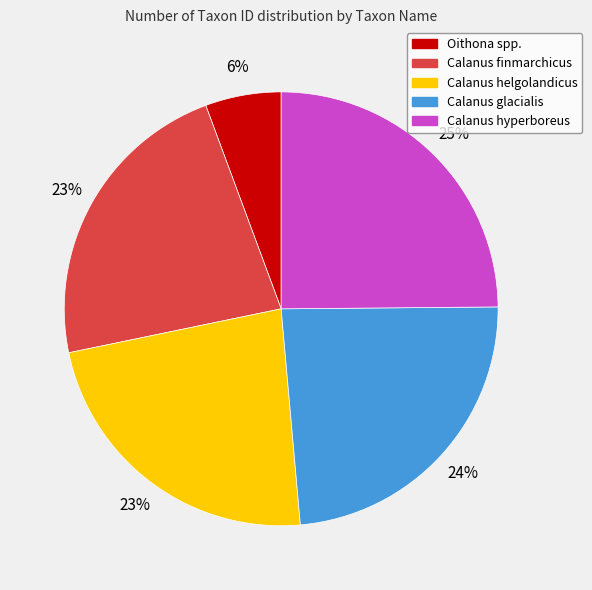

Is there any slice that represents more than half of the pie?

No